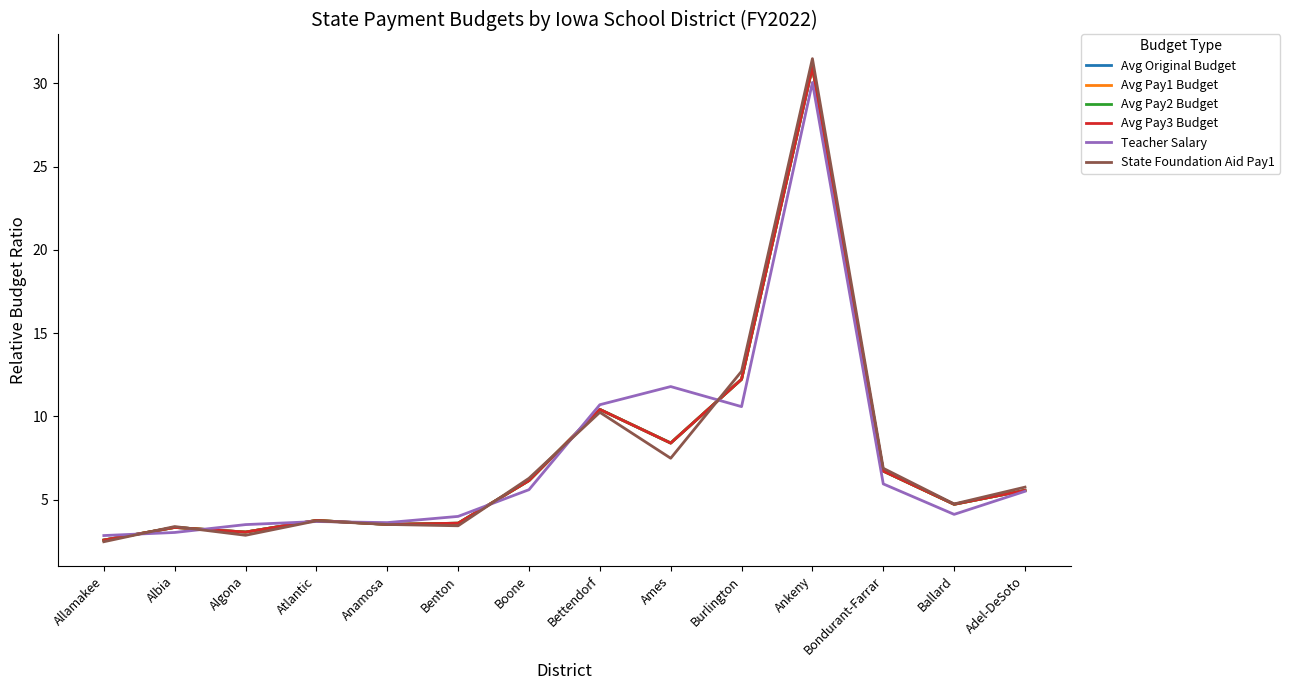

Does the chart have visible grid lines?

No